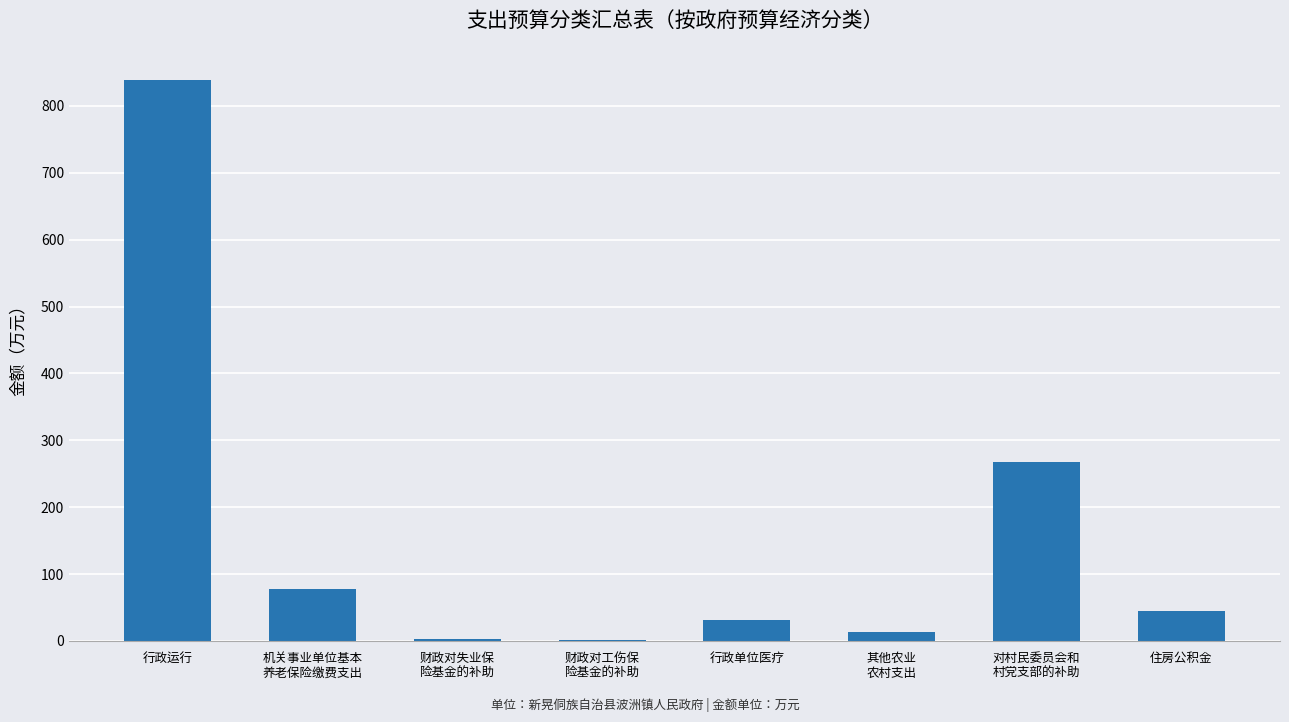

What is the maximum value shown in the chart?

838.8